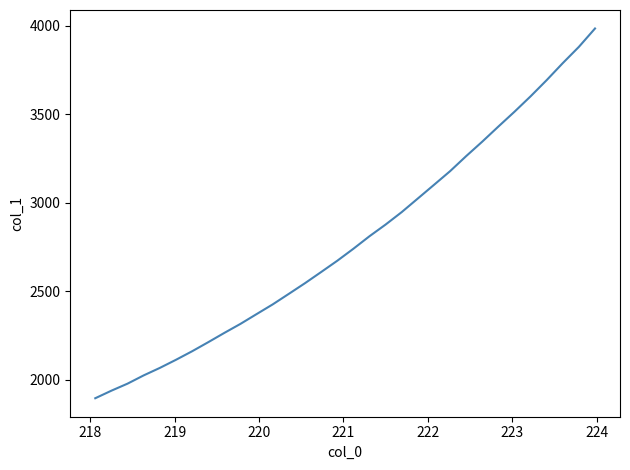

What is the difference between the maximum and minimum values?

2090.4